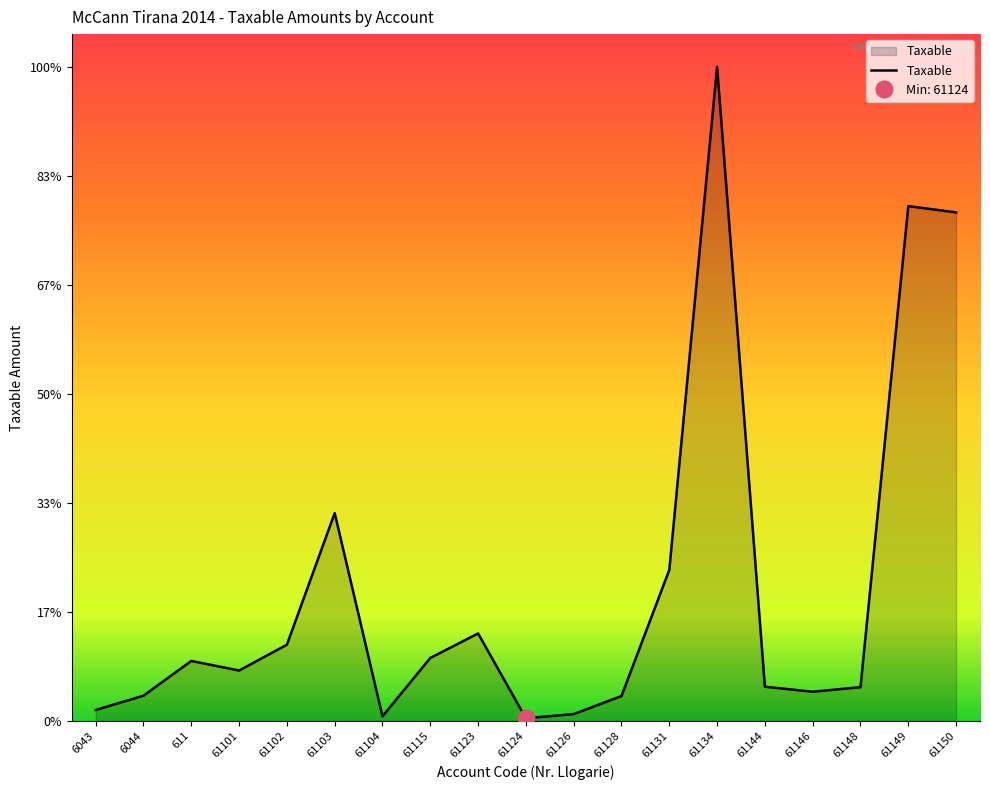

True or false: the data shows 567460.5 at 61128.

True